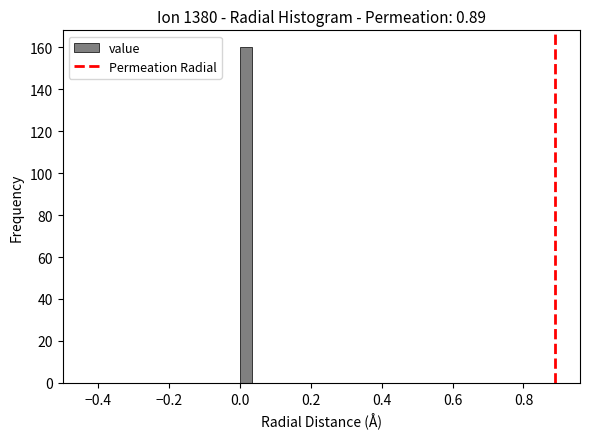

Read against the x-axis, roughly where is the centre of the tallest bar?

0.02